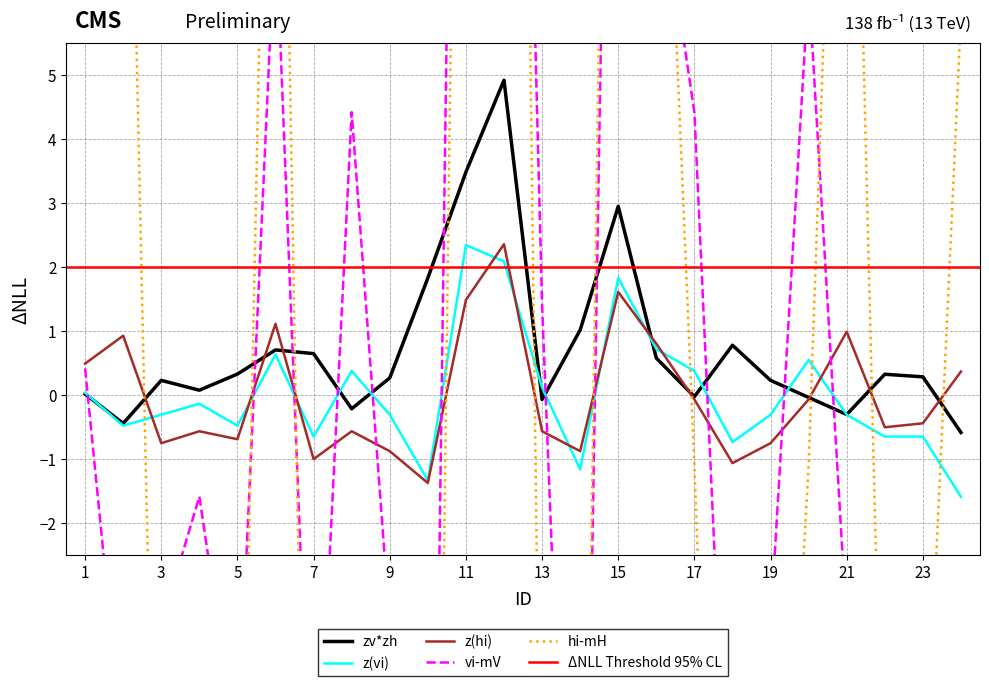

What is the difference between the second highest and second lowest values in the z(vi) series?

3.4